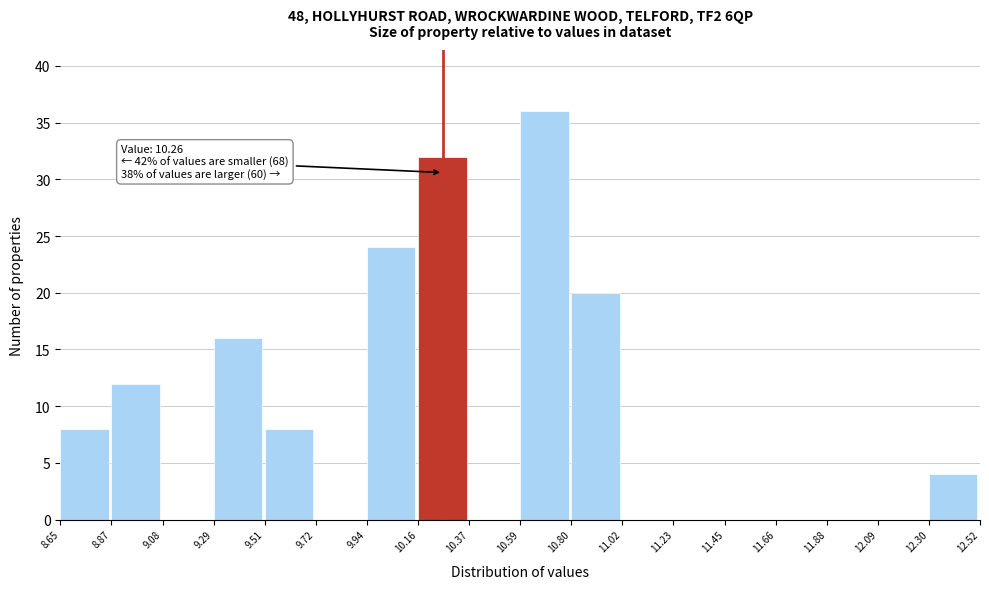

Which range on the x-axis has the tallest bar?

10.59 to 10.80